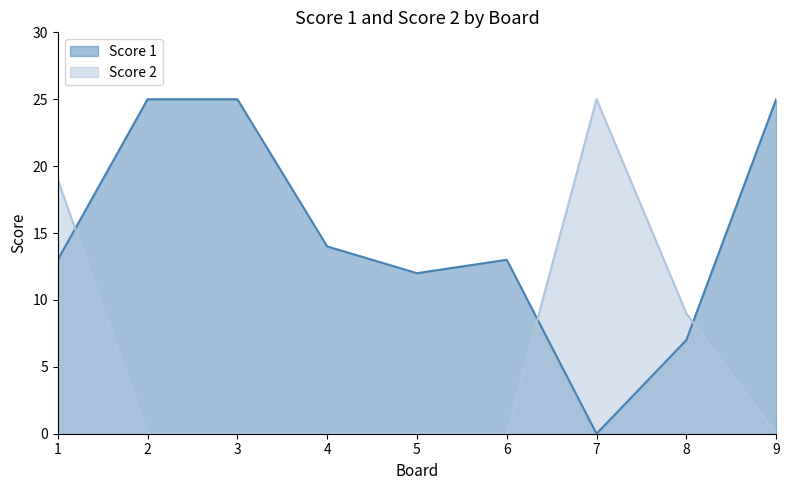

What value does the Score 1 series have at 6, to the nearest 10?

10